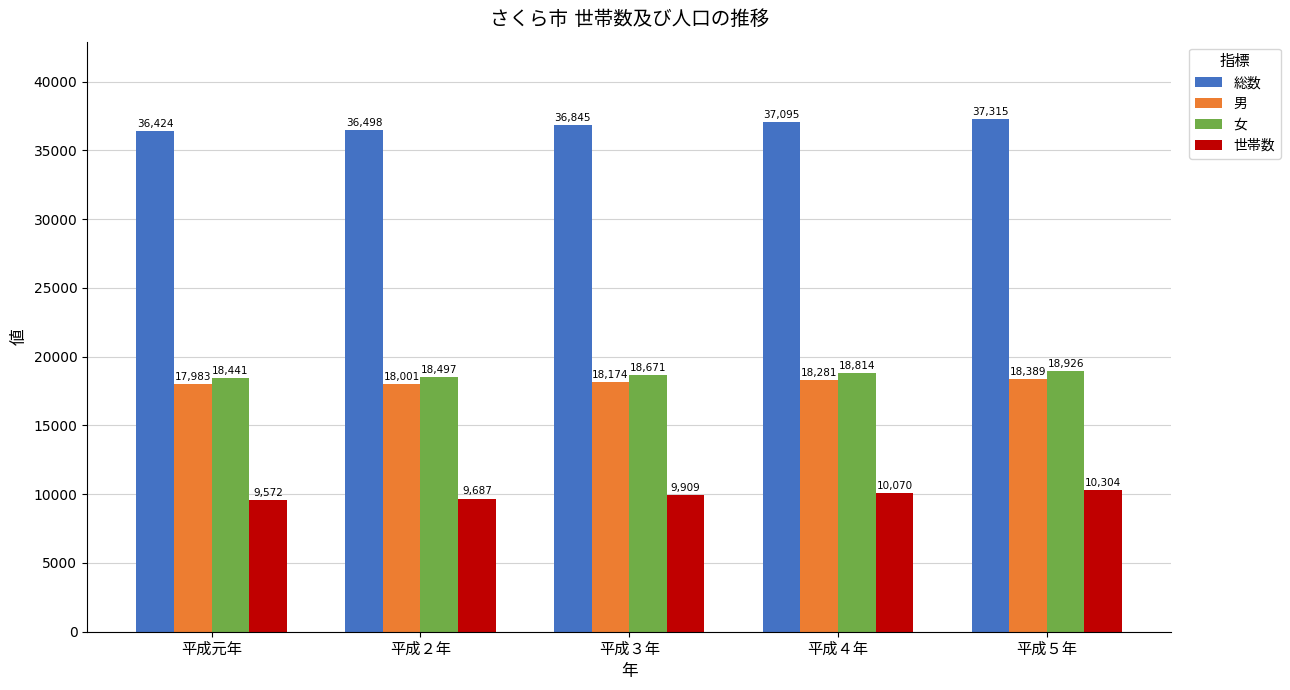

How many distinct data groups are displayed?

4